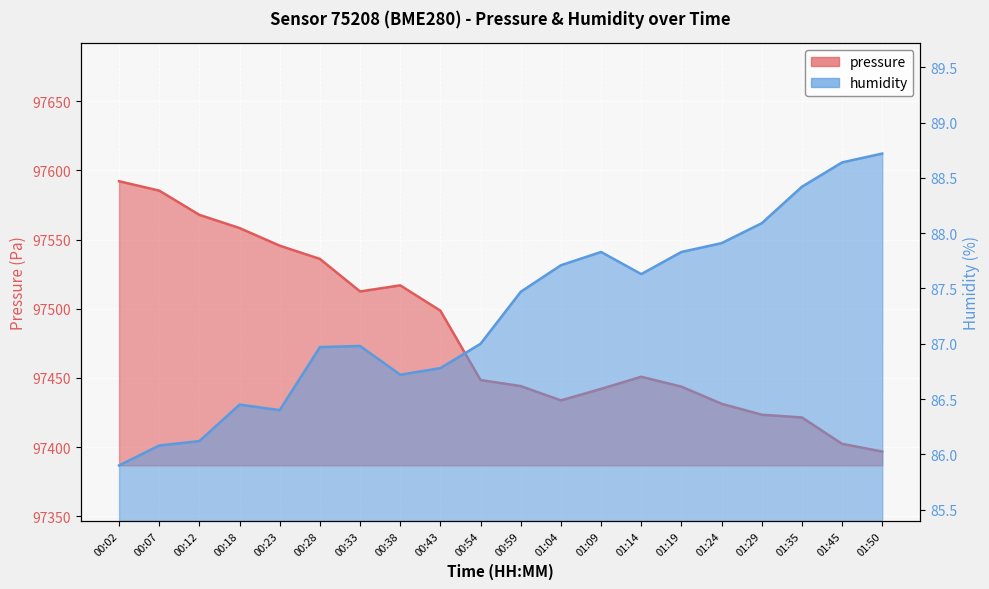

Where is the first local minimum for humidity?

00:23